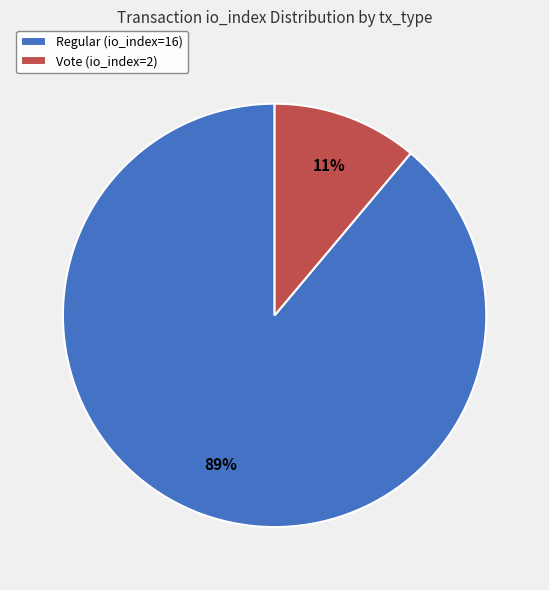

To the nearest percent, what percentage of the pie is Regular (io_index=16)?

89%